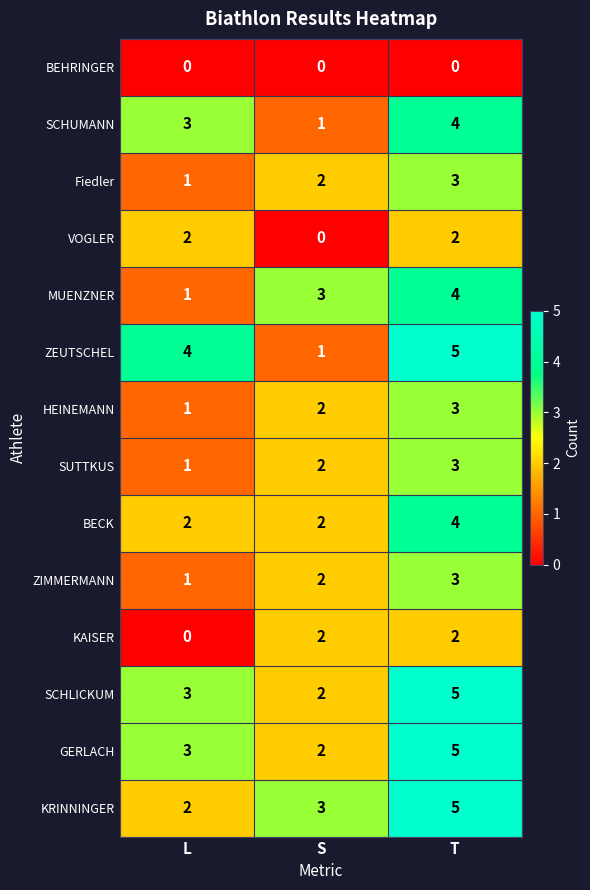

What is the difference between the maximum and minimum values in the SCHUMANN series?

3